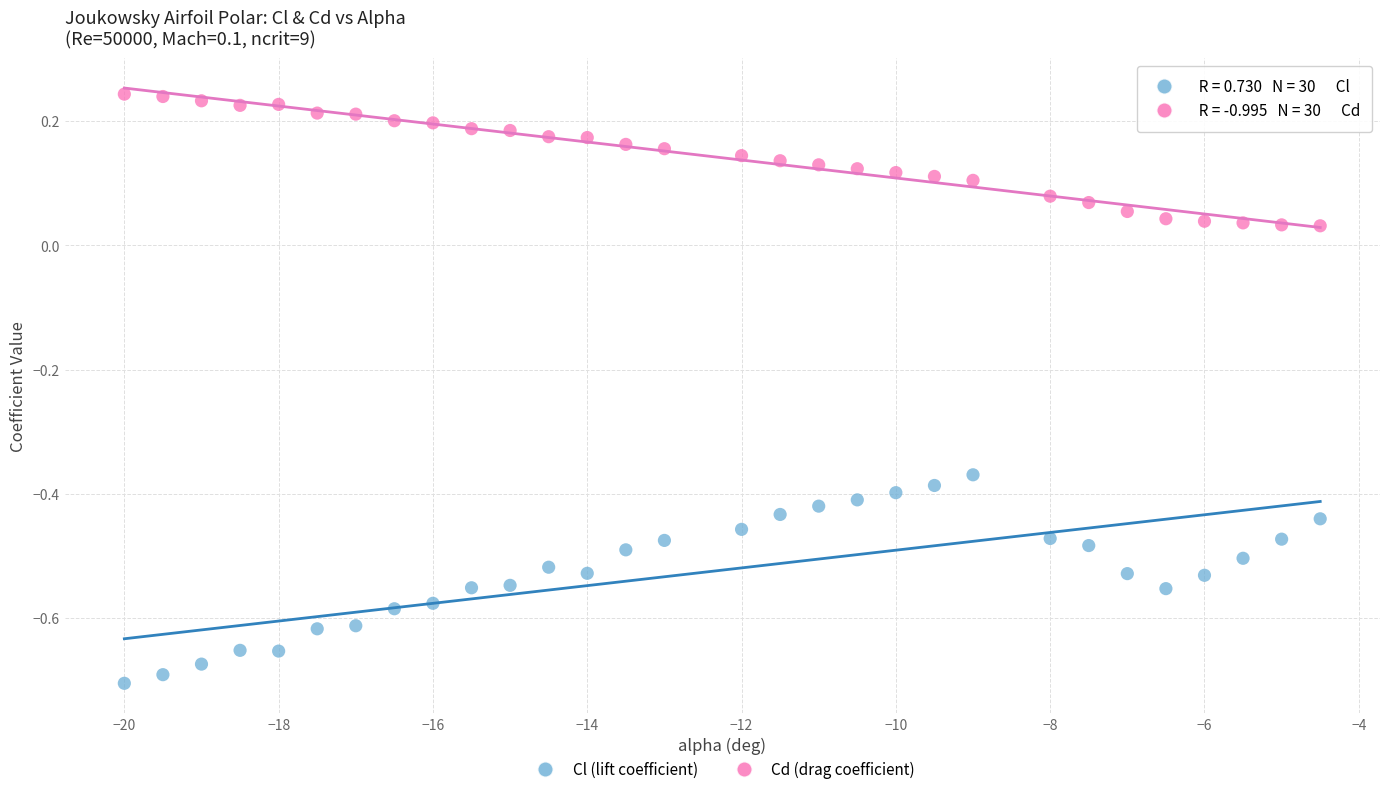

Which series reaches the minimum Y coordinate?

Cl (lift coefficient)